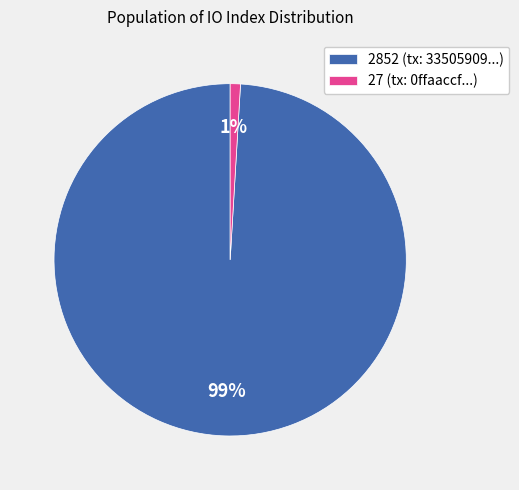

The 2852 (tx: 33505909...) slice represents 99% of the pie. True or false?

True